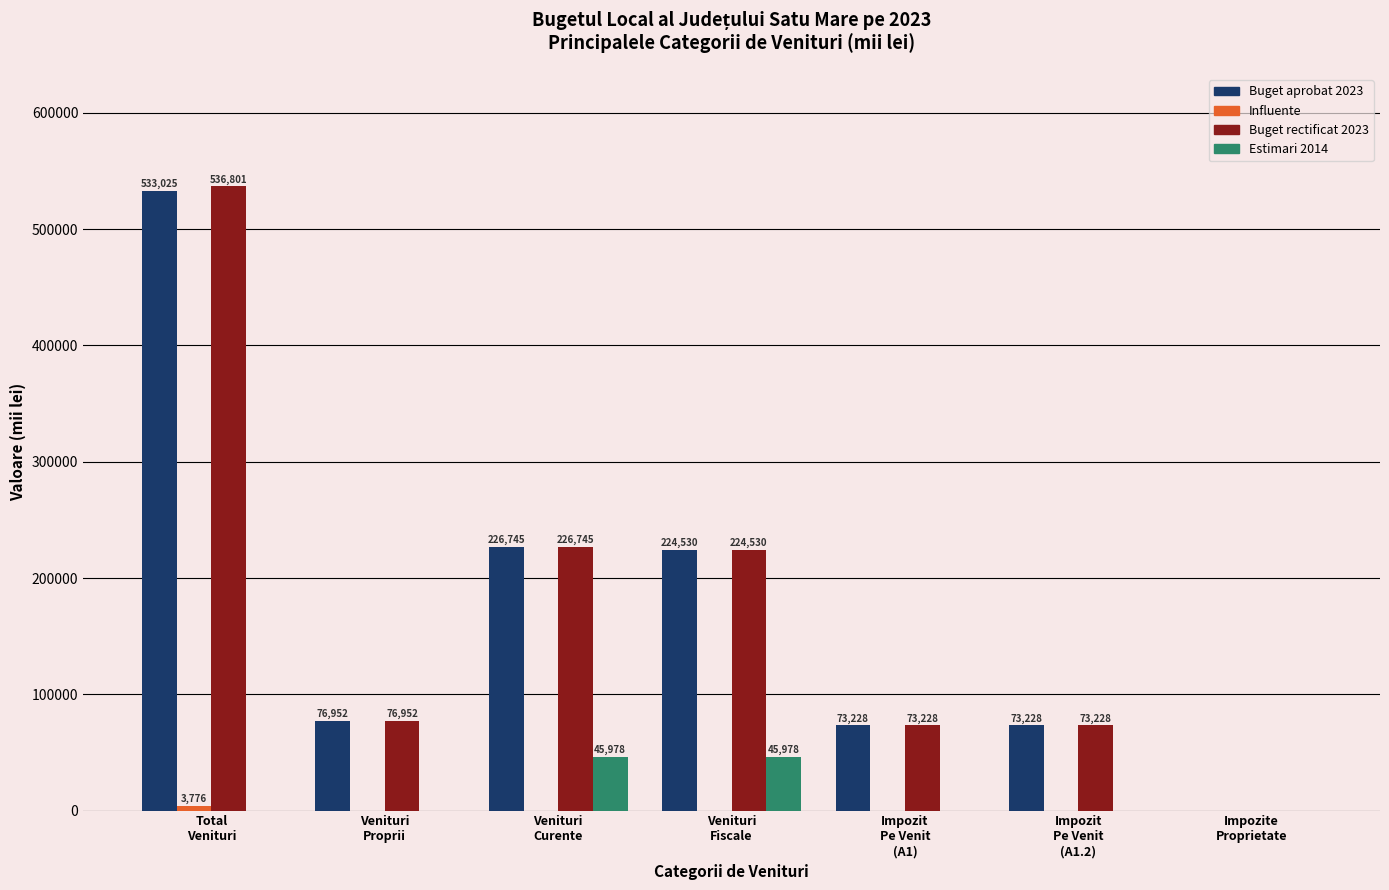

What is the maximum value shown in the chart?

536801.5